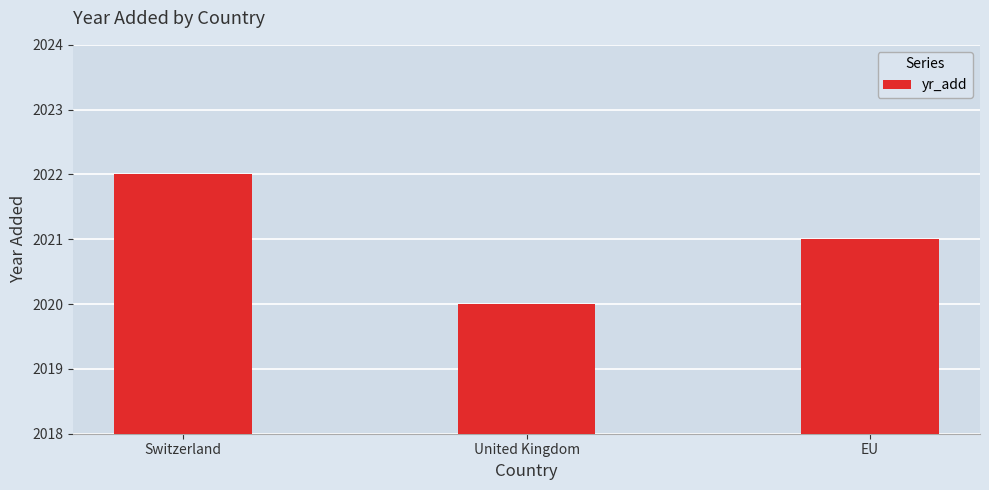

Where does the data first go above 2021?

Switzerland